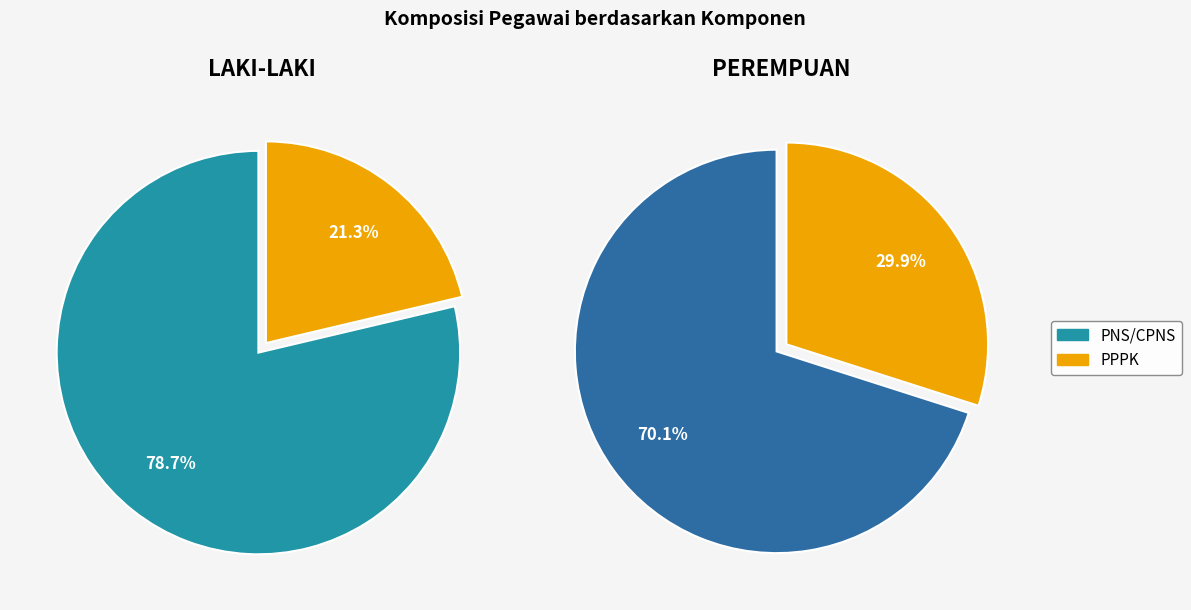

Do PNS/CPNS and PPPK together represent more than half of the pie?

Yes